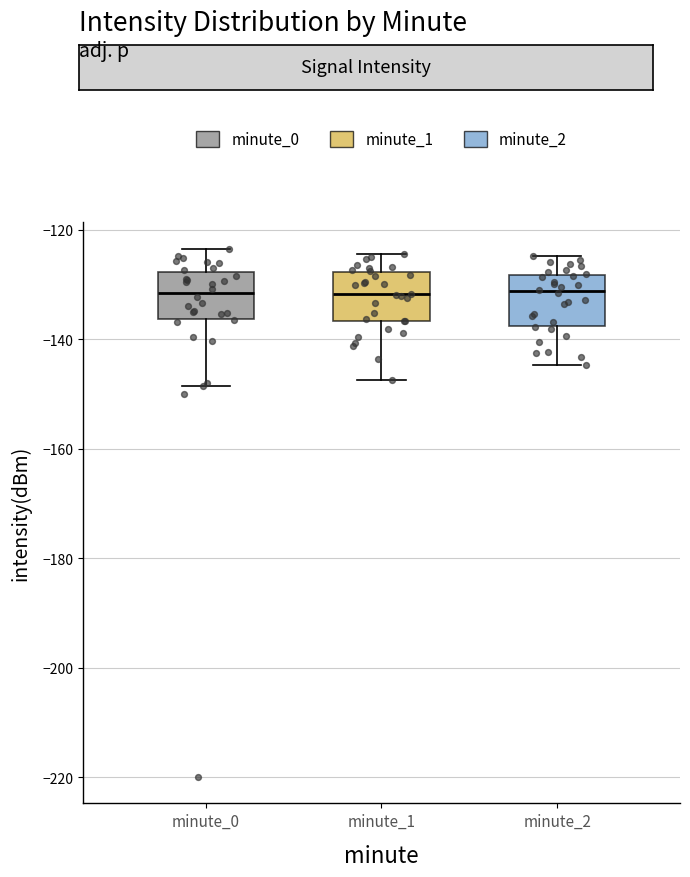

Reading left to right, read every box against the y-axis: the position of its median line, the range the box covers, and the ends of its whiskers. The values are not printed on the chart, so give them approximately, as read against the axis.

minute_0: median -132, box -136 to -128, whiskers -148 to -124
minute_1: median -132, box -136 to -128, whiskers -148 to -124
minute_2: median -132, box -138 to -128, whiskers -144 to -124